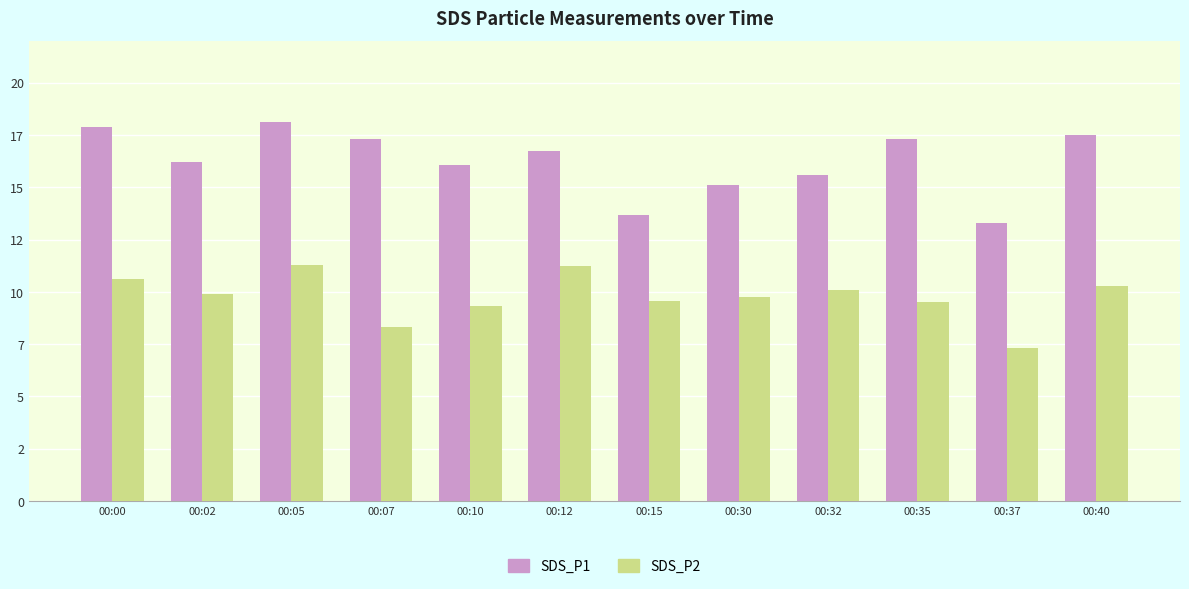

What is the total value across all series at 00:30?

24.9